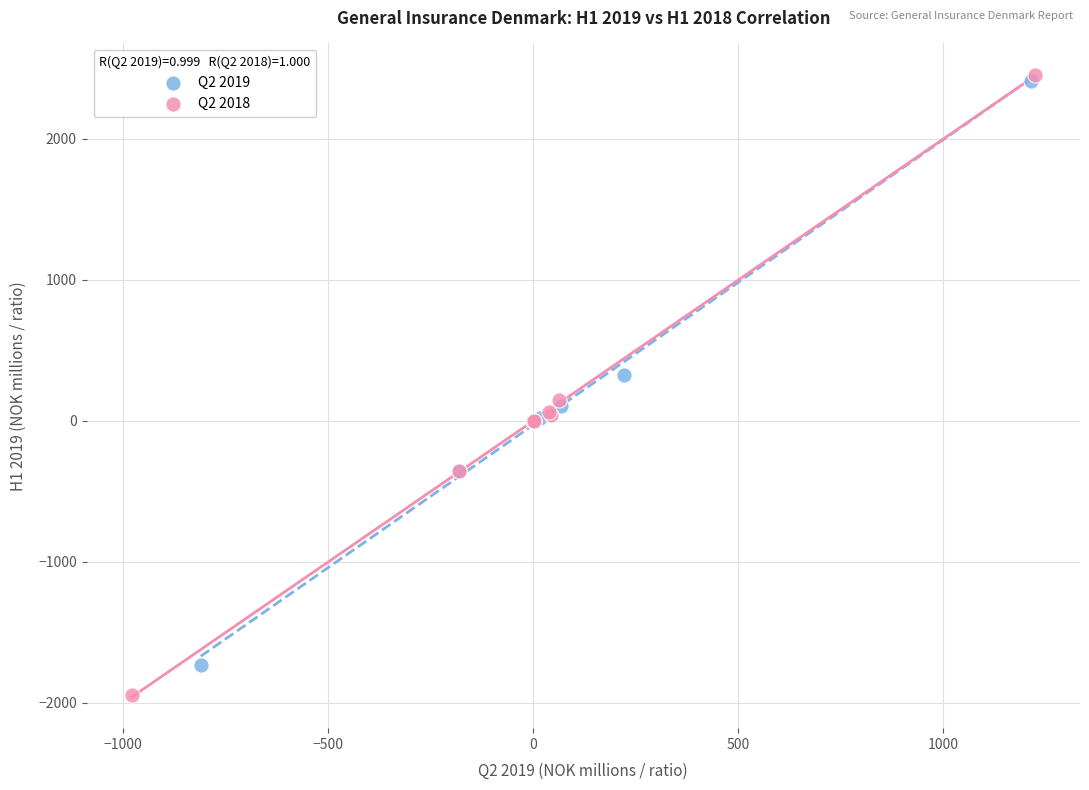

What are all the series names shown in the legend?

Q2 2019, Q2 2018